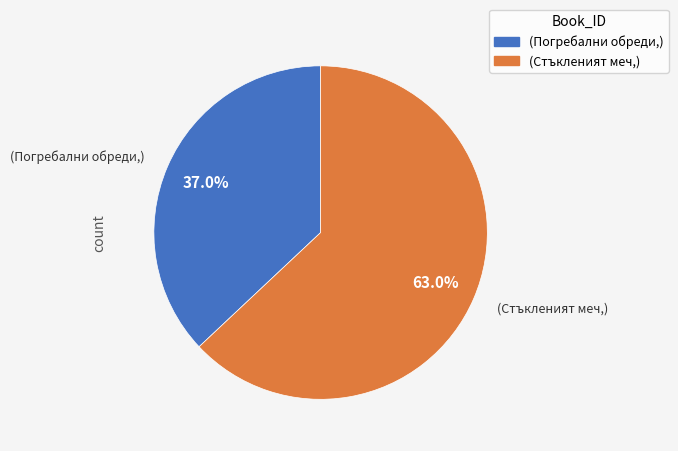

Count the number of slices in the pie.

2